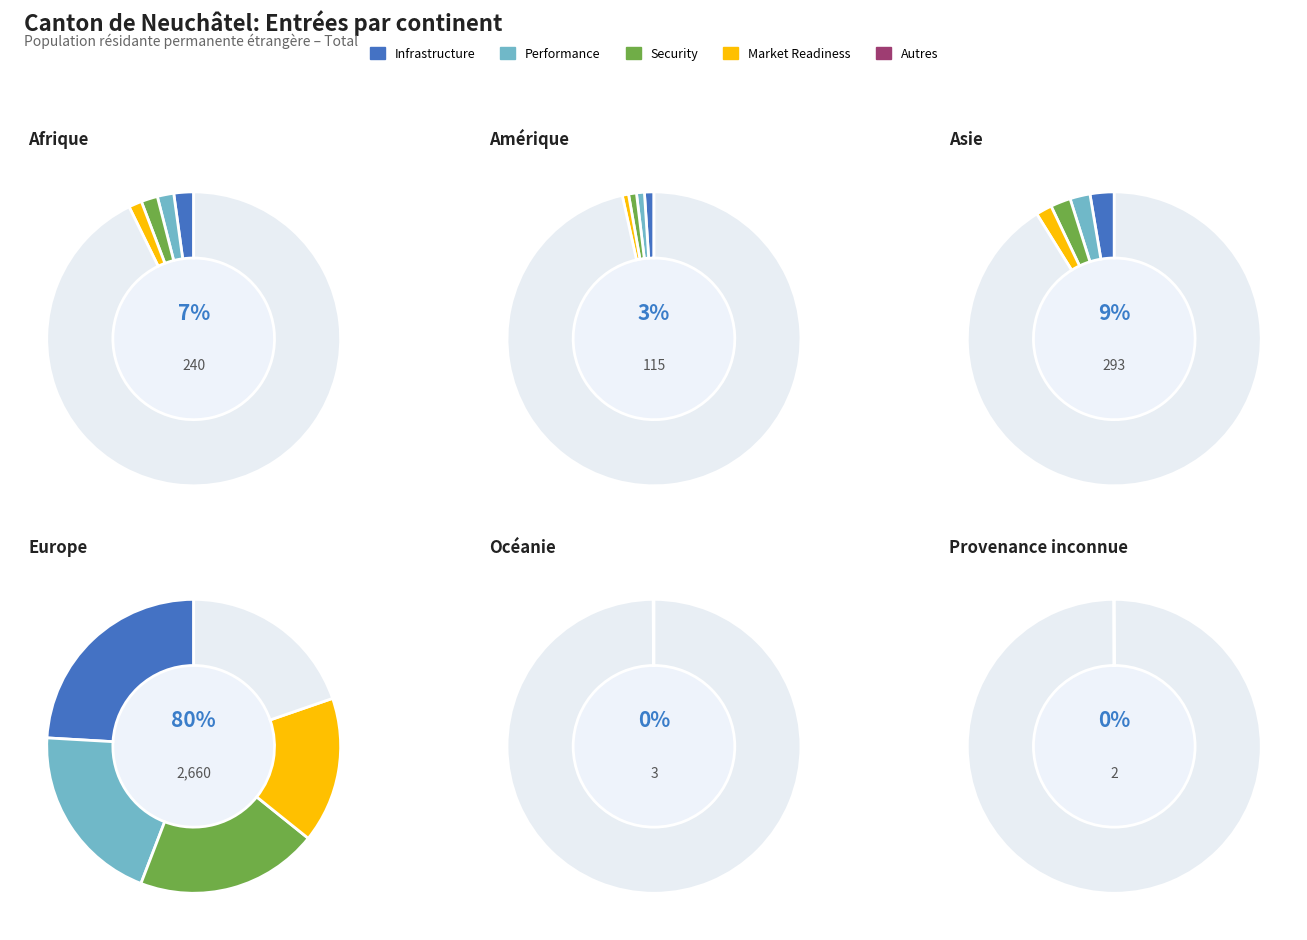

Is it true that Asie is 22% of the pie?

False